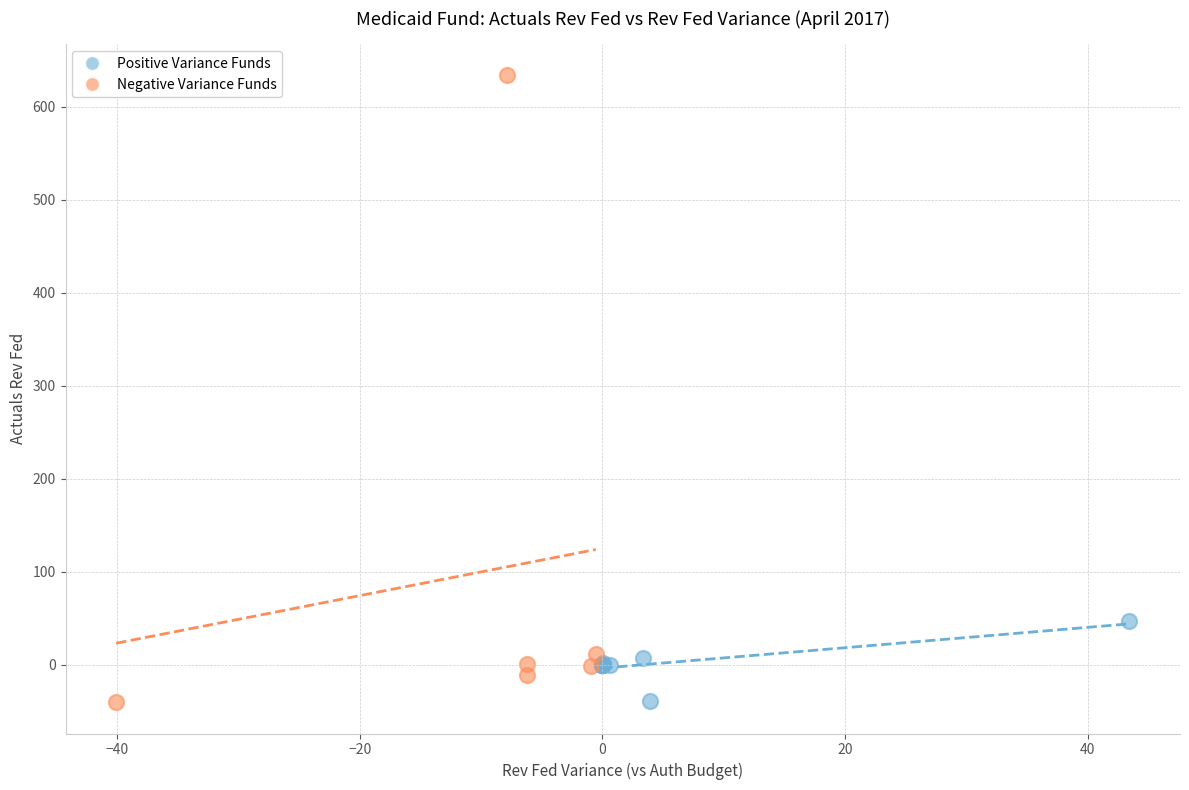

Which series has the widest spread of Y values?

Negative Variance Funds